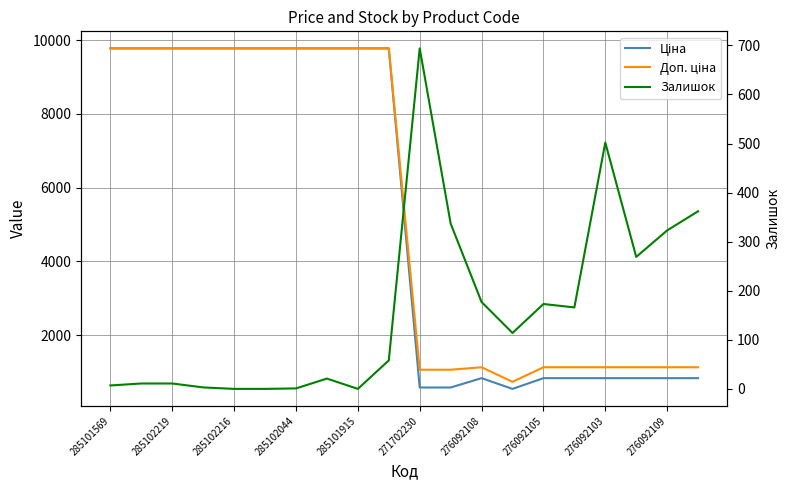

At which label does Залишок reach its minimum?

285102216